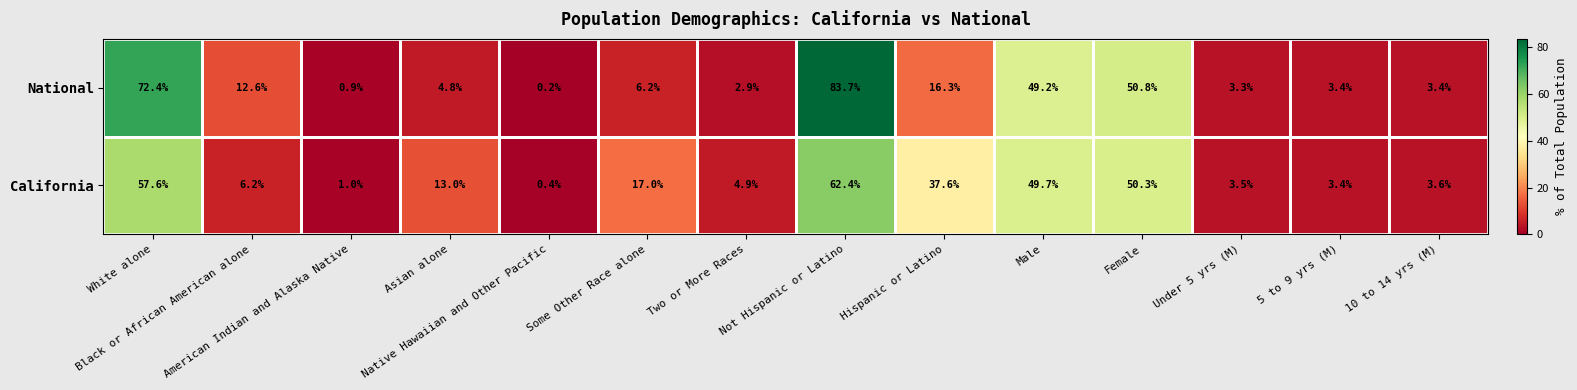

Count the number of data series in this chart.

2